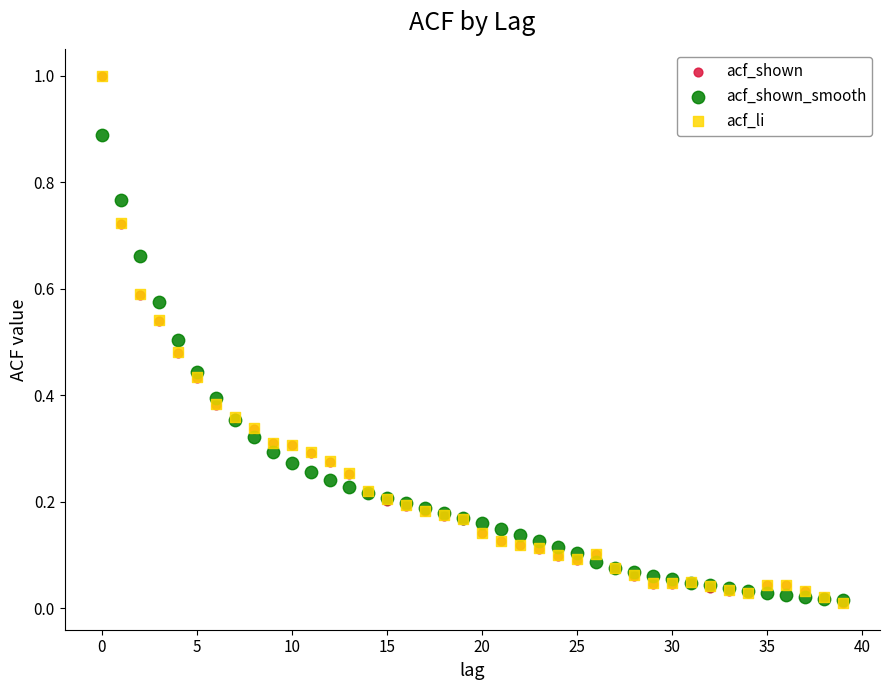

What are all the series names shown in the legend?

acf_shown, acf_shown_smooth, acf_li